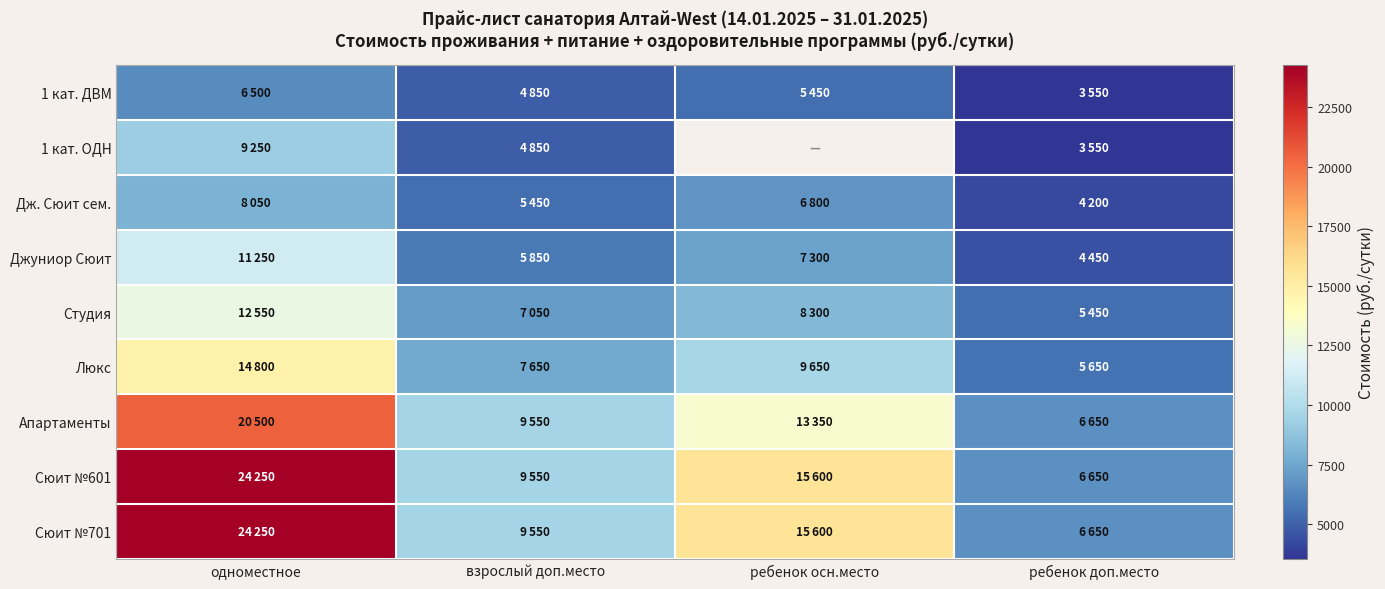

How many data points does each series have?

4